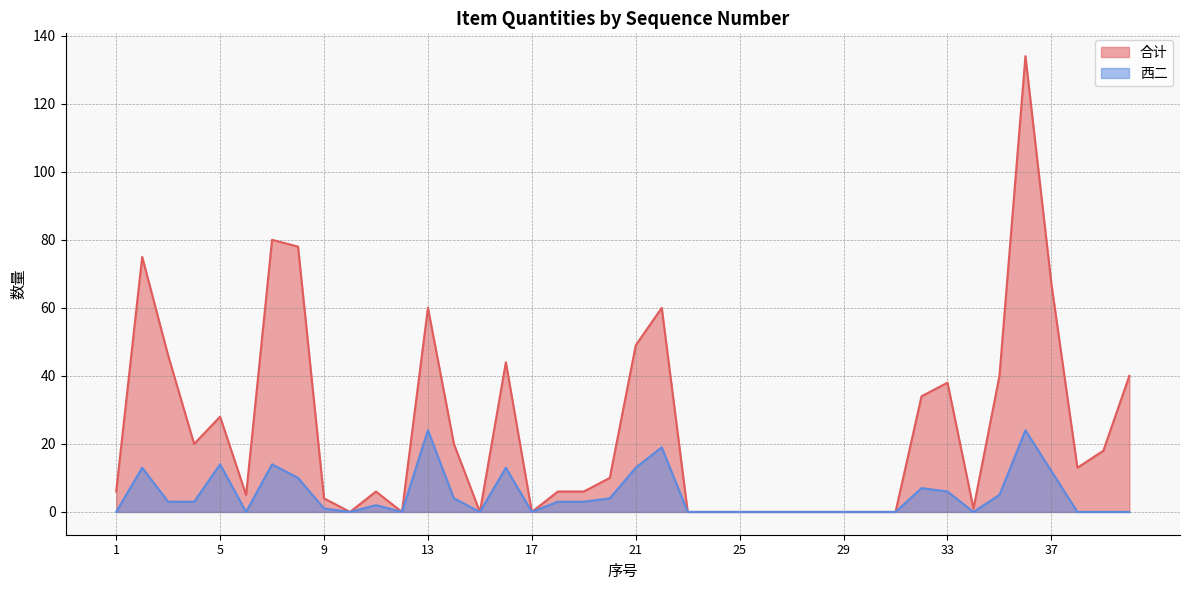

At which category does the chart reach its minimum across all series?

10